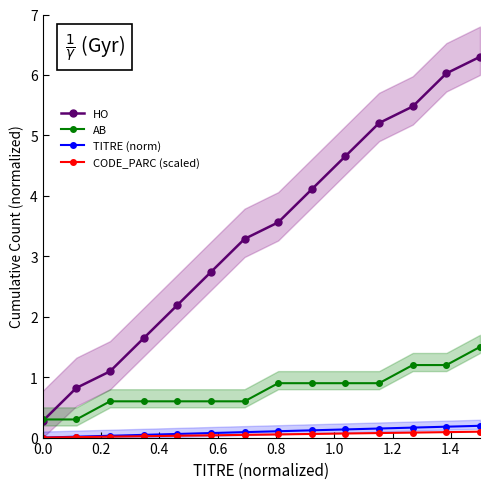

True or false: TITRE (norm) and AB cross at least once.

False